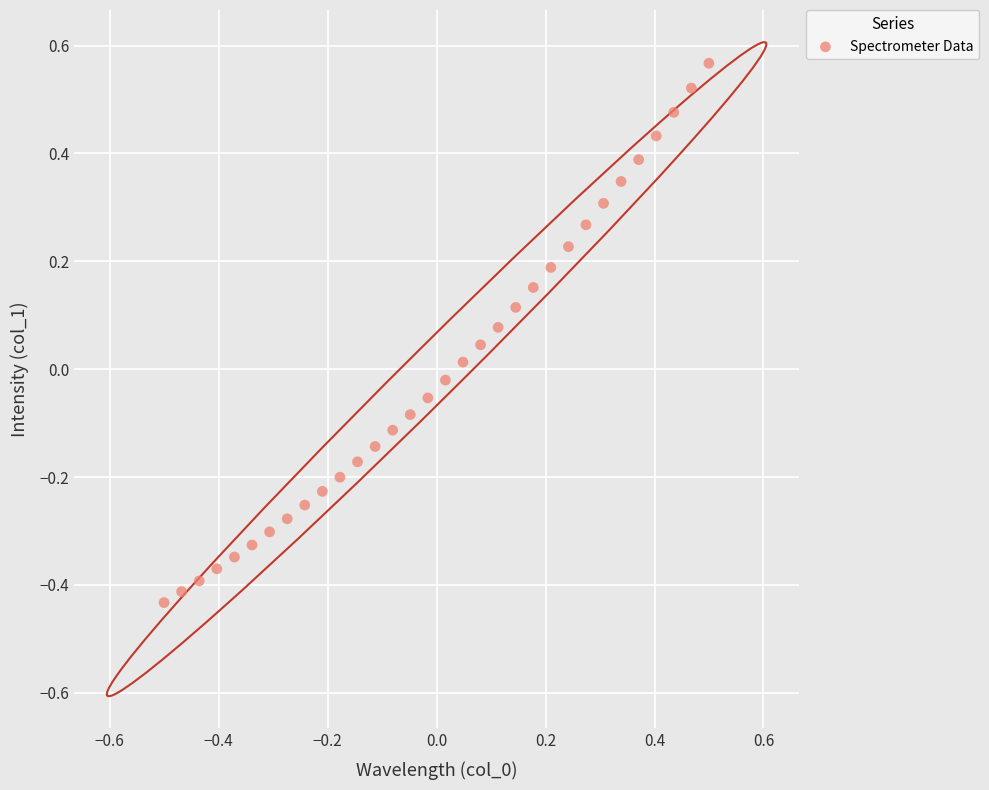

What is the range of X values (max minus min)?

1.0